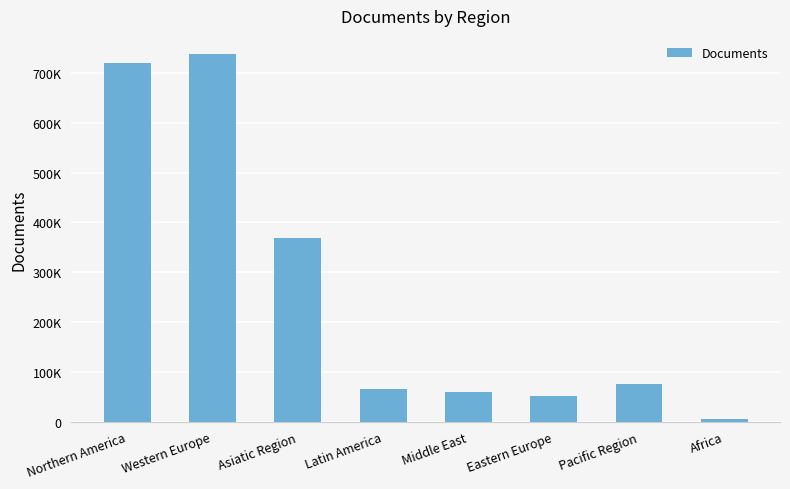

Reading right to left, transcribe all the data shown in this chart.

Africa=5223	Pacific Region=76295	Eastern Europe=50767	Middle East=60137	Latin America=65505	Asiatic Region=367847	Western Europe=737380	Northern America=720733